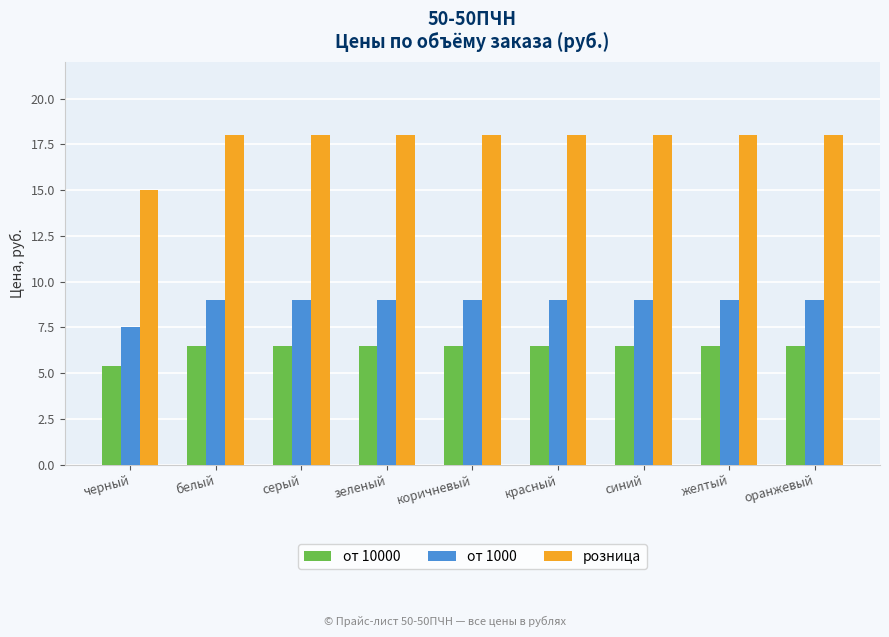

Which series has the largest range (max minus min)?

розница